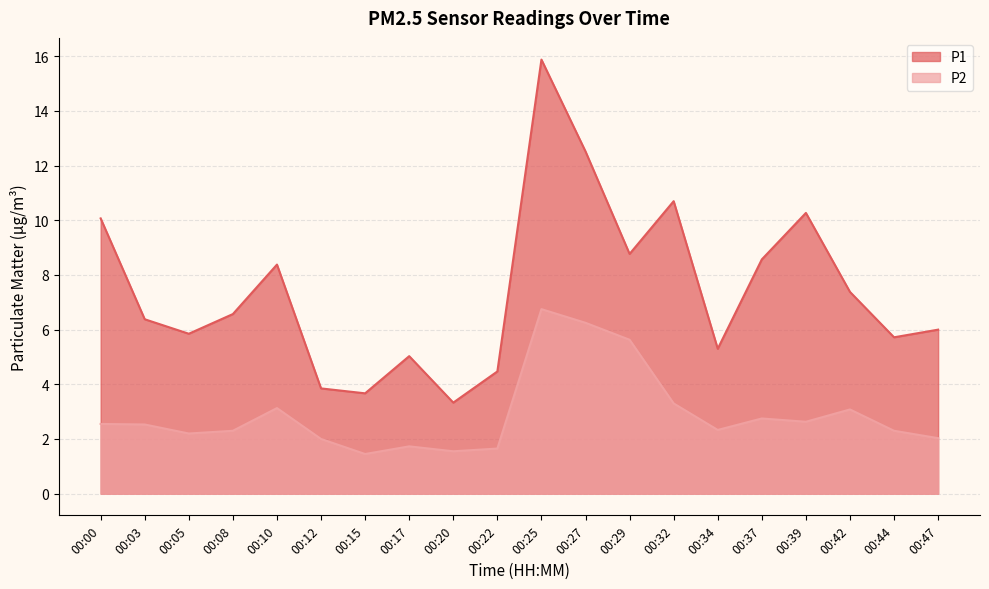

Read the P1 value at 00:05.

5.8